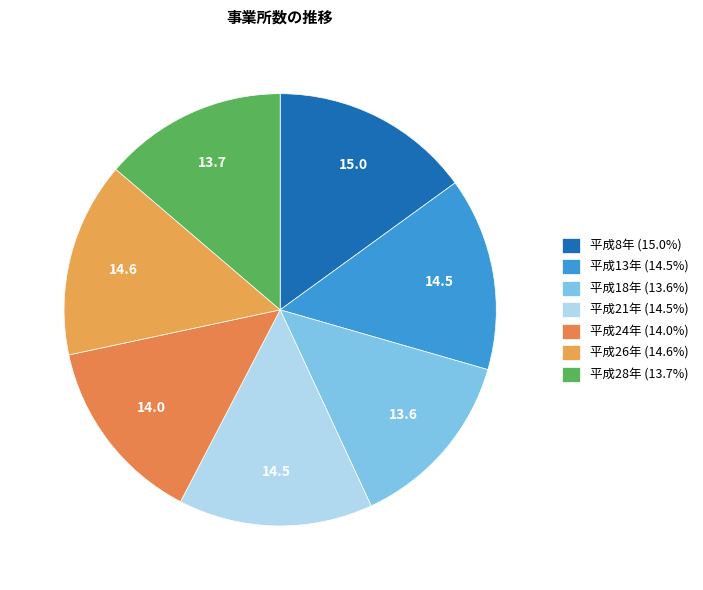

How many slices are in this pie chart?

7